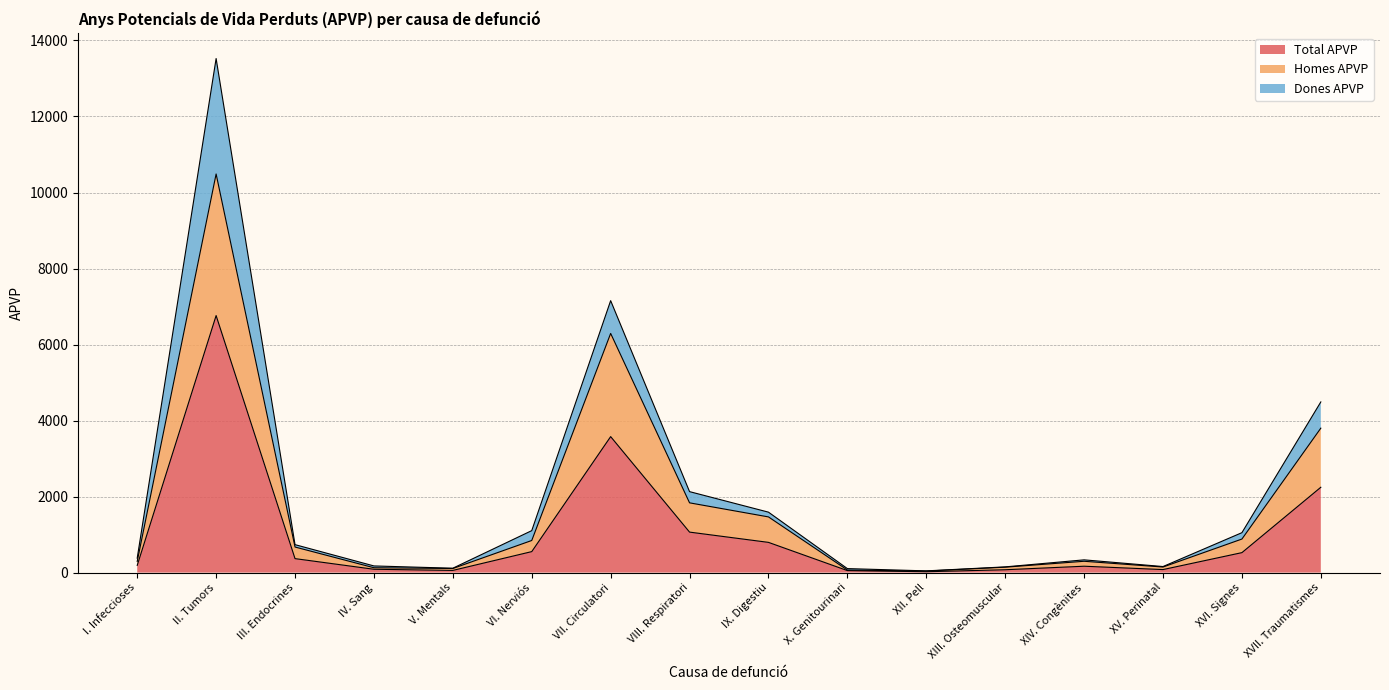

Does the chart display data point markers on the line(s)?

No